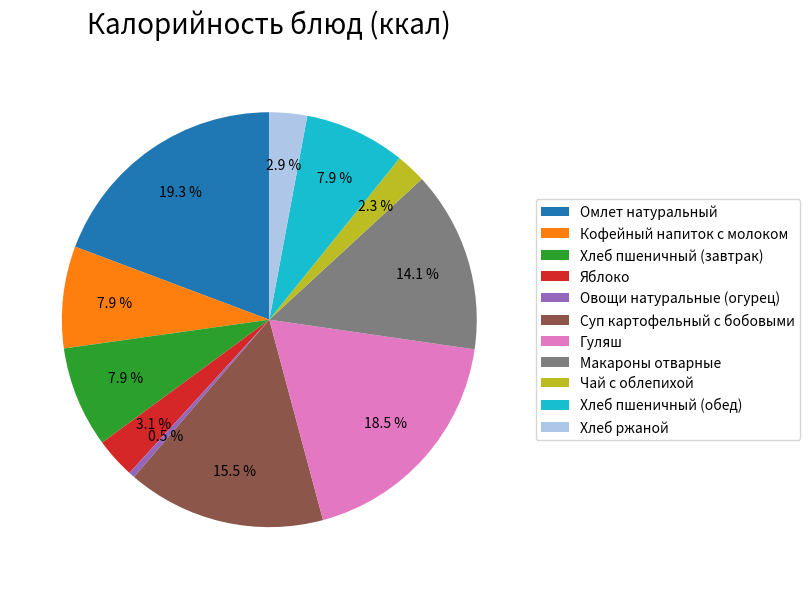

Do Овощи натуральные (огурец) and Яблоко together represent more than half of the pie?

No